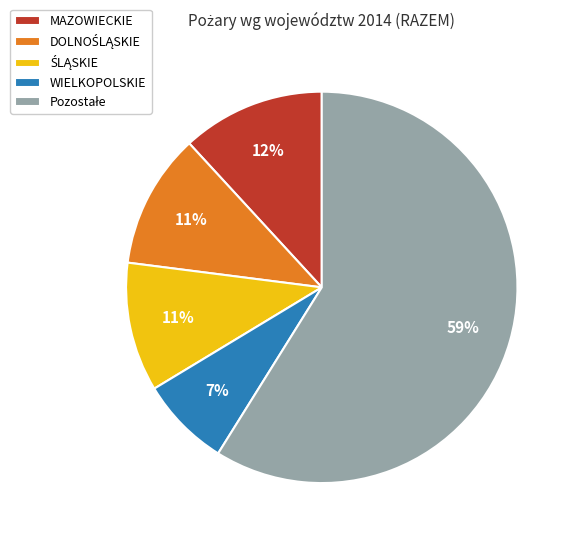

Which category has the smallest portion of the pie?

WIELKOPOLSKIE